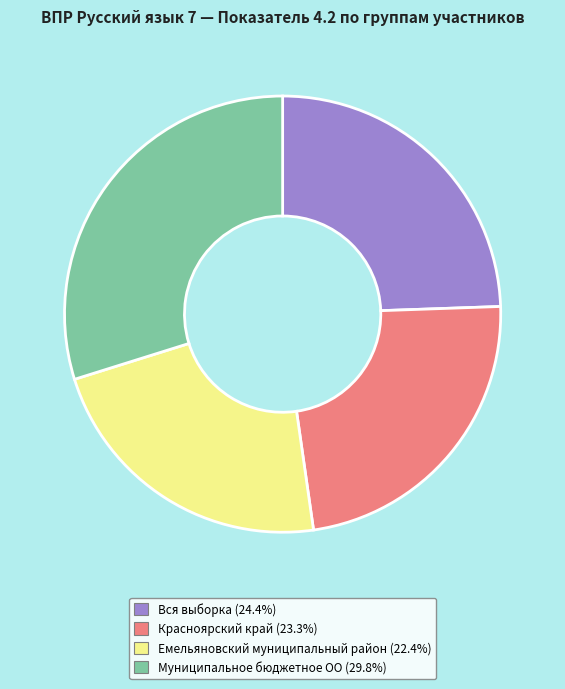

Approximately how many times larger is the value at Емельяновский муниципальный район compared to Красноярский край?

1.0